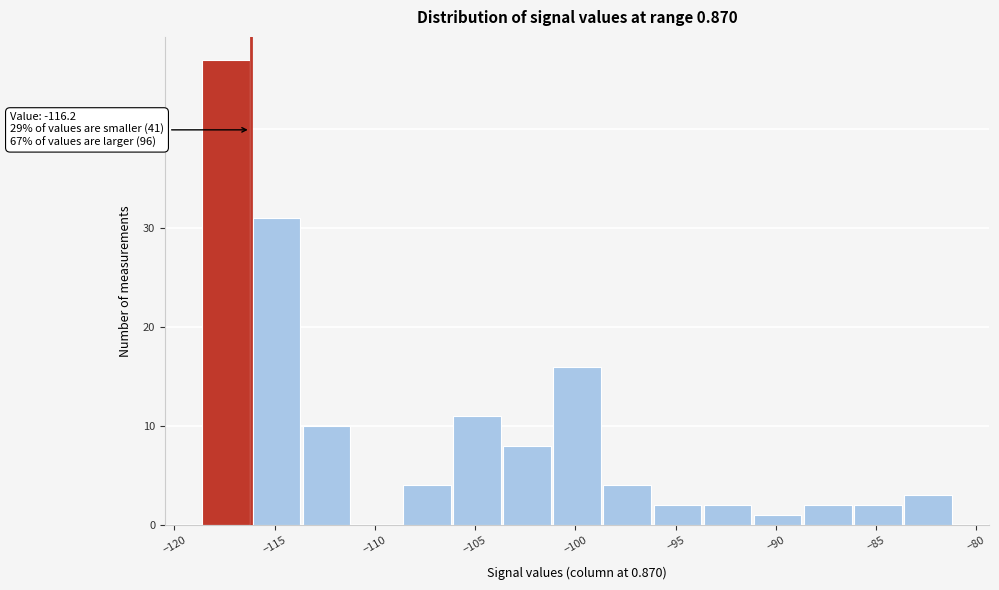

Which range on the x-axis has the tallest bar?

-118.6 to -116.1